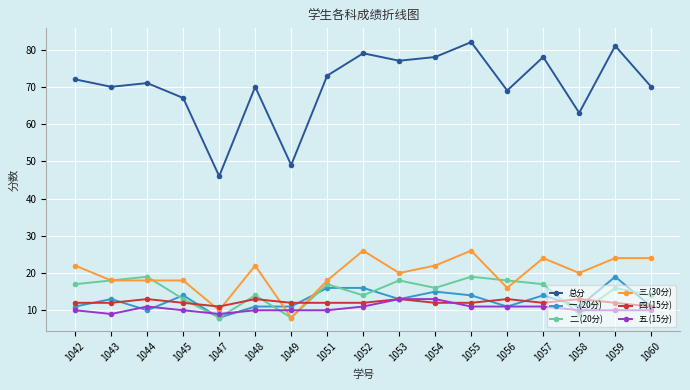

Reading left to right, what are all the values shown in this chart?

总分: 72	70	71	67	46	70	49	73	79	77	78	82	69	78	63	81	70
一.(20分): 11	13	10	14	8	11	11	16	16	13	15	14	11	14	11	19	11
二.(20分): 17	18	19	13	8	14	8	17	14	18	16	19	18	17	9	16	14
三.(30分): 22	18	18	18	10	22	8	18	26	20	22	26	16	24	20	24	24
四.(15分): 12	12	13	12	11	13	12	12	12	13	12	12	13	12	13	12	11
五.(15分): 10	9	11	10	9	10	10	10	11	13	13	11	11	11	10	10	10